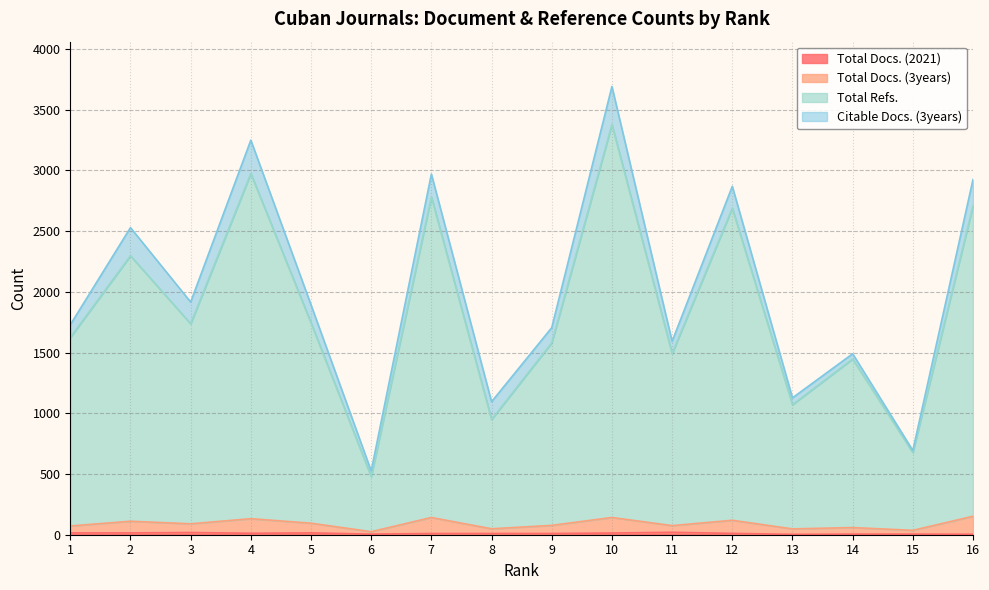

What is the average value of the Total Docs. (2021) series?

11